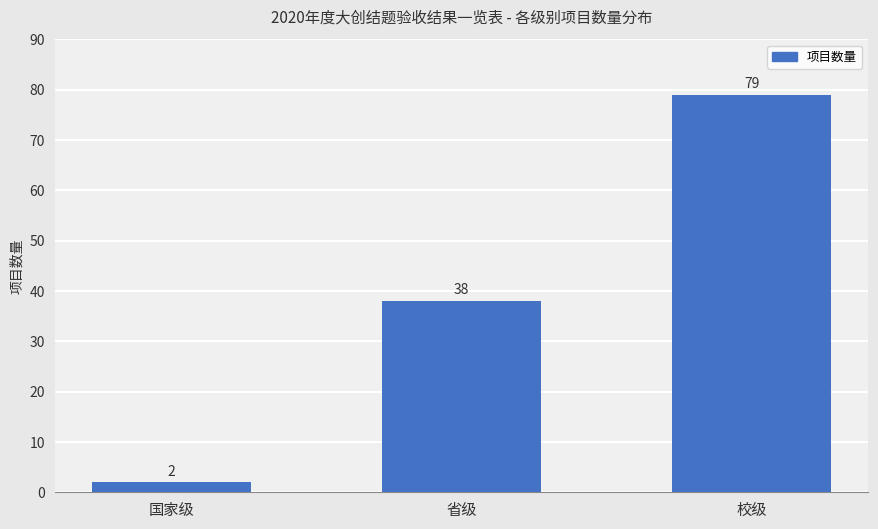

What is the smallest value displayed?

2